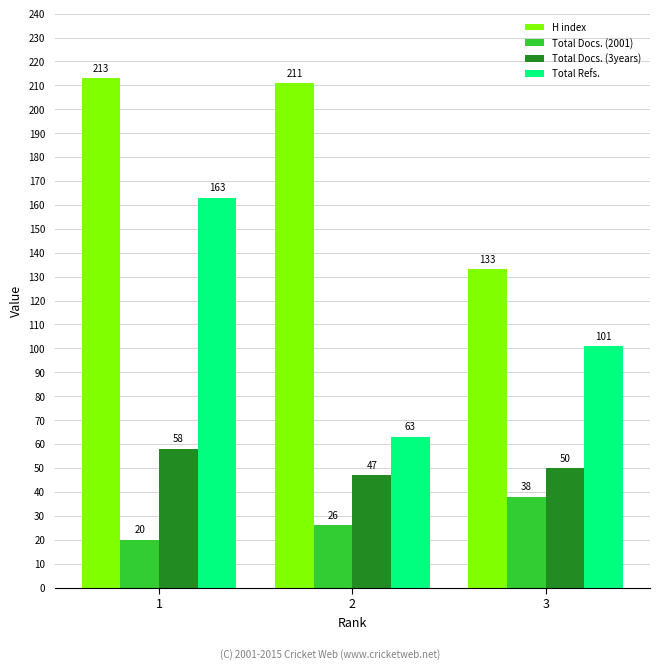

How many groups of bars are there?

3